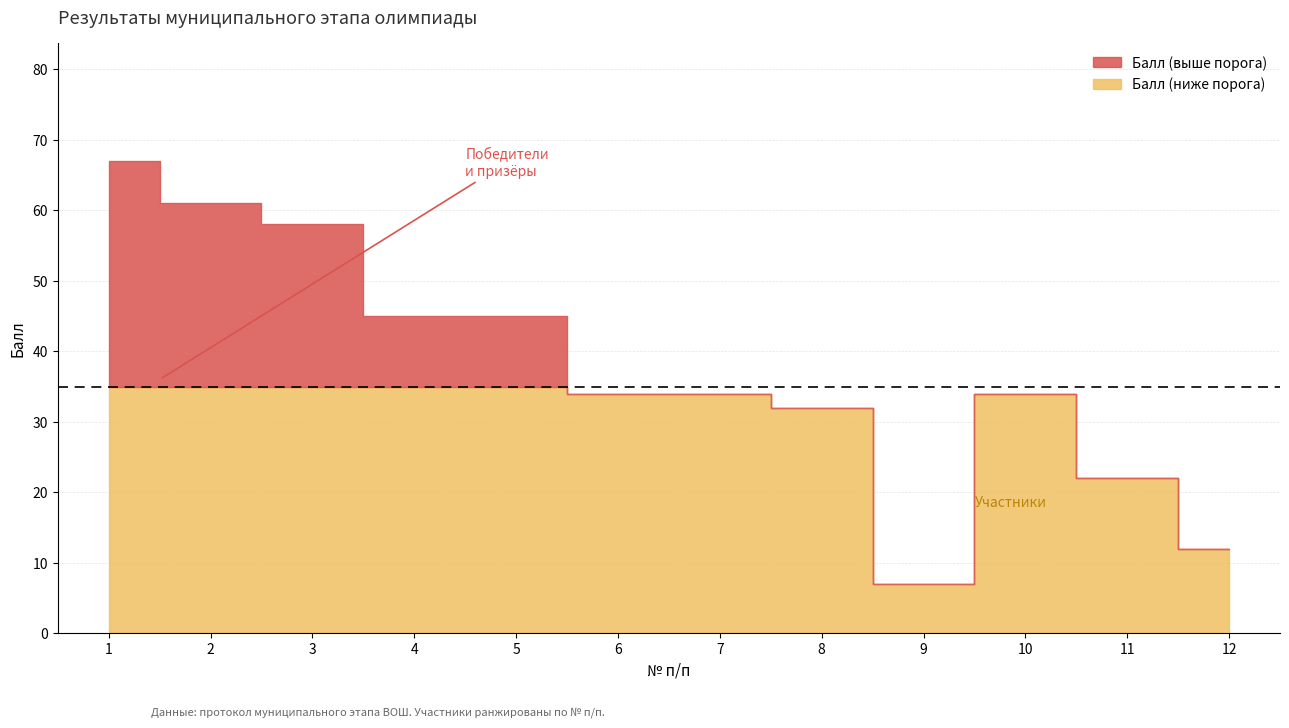

True or false: Балл has more than 1 interior local peaks.

False